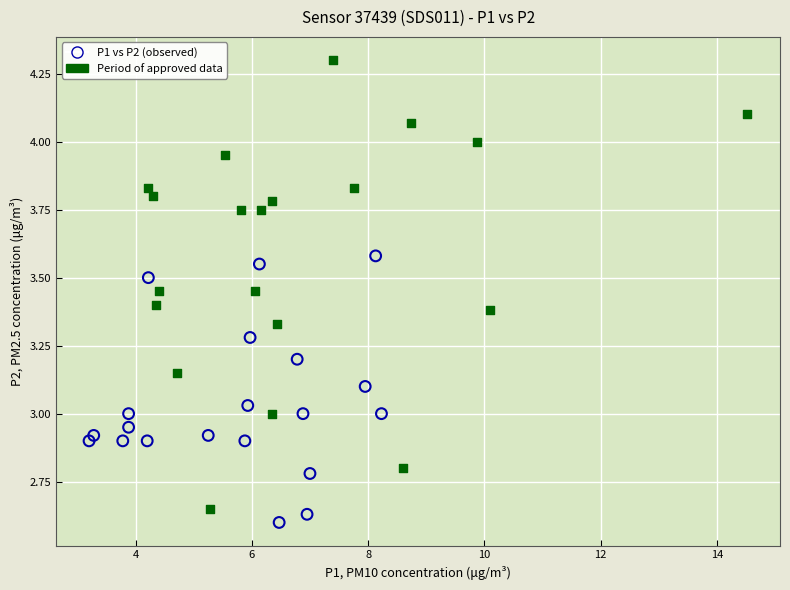

Which series contains the highest Y value?

Period of approved data